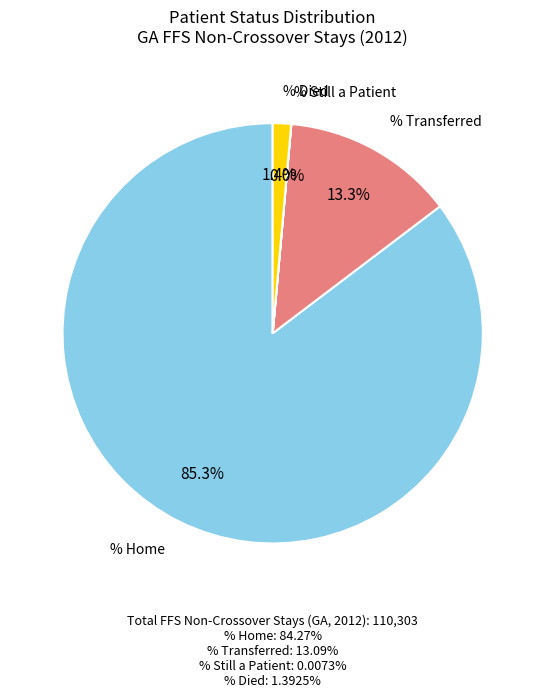

Does any single category account for the majority?

Yes